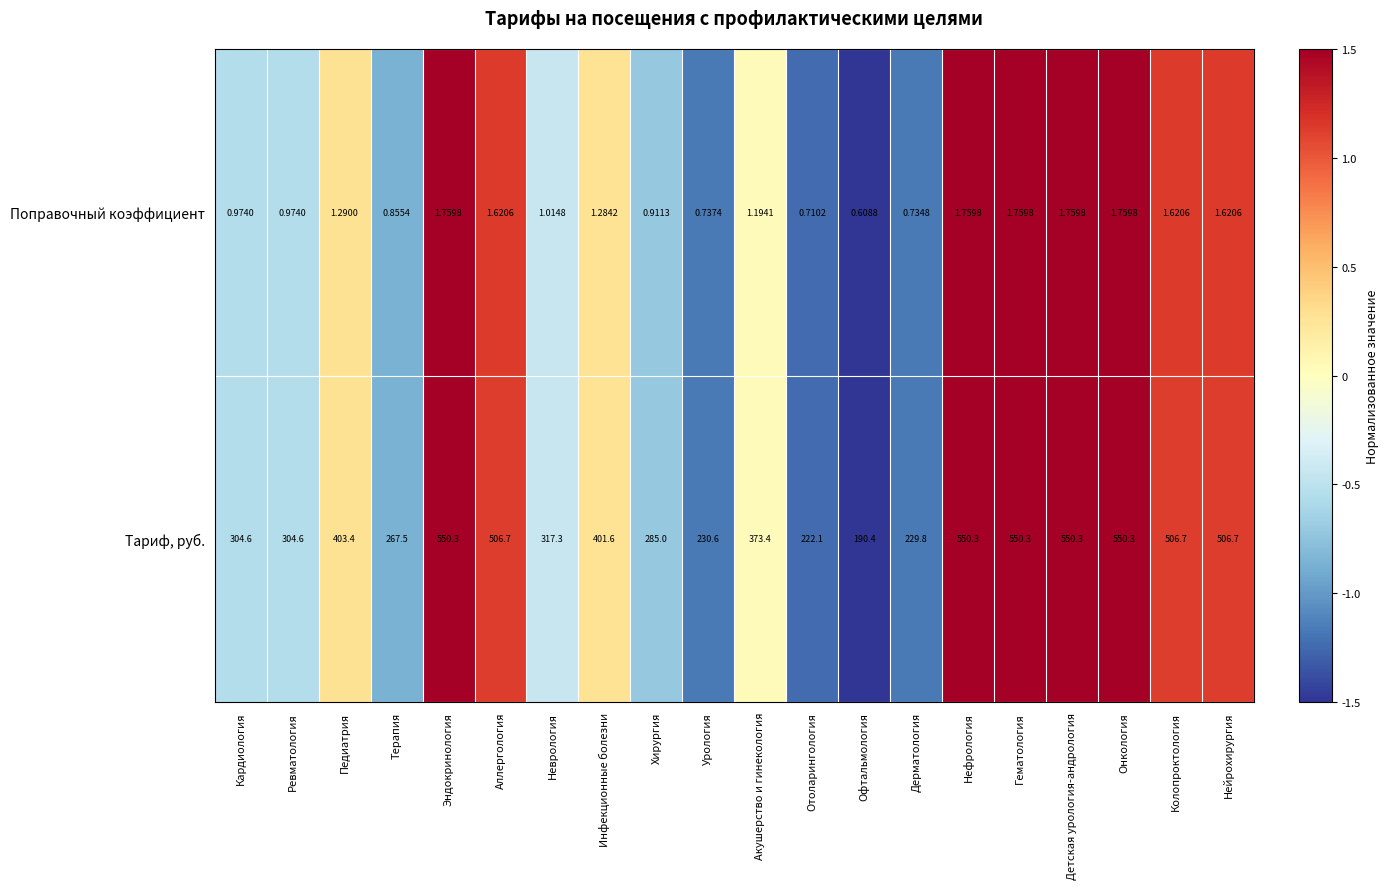

At how many categories does at least one series exceed 0?

20